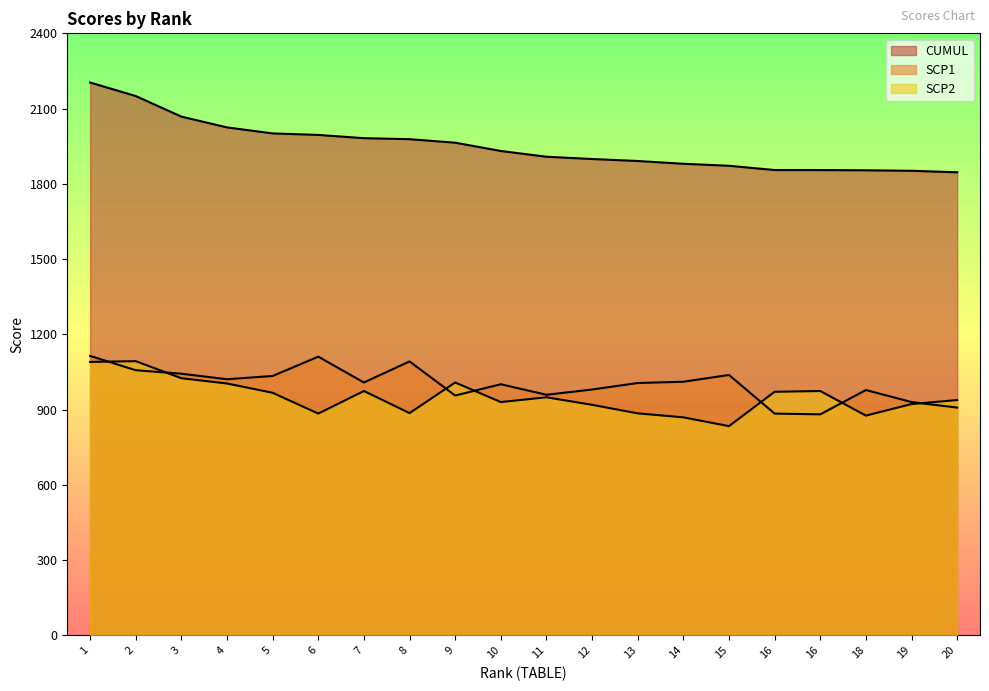

In SCP1, how many points are higher than both neighbors (excluding endpoints)?

5